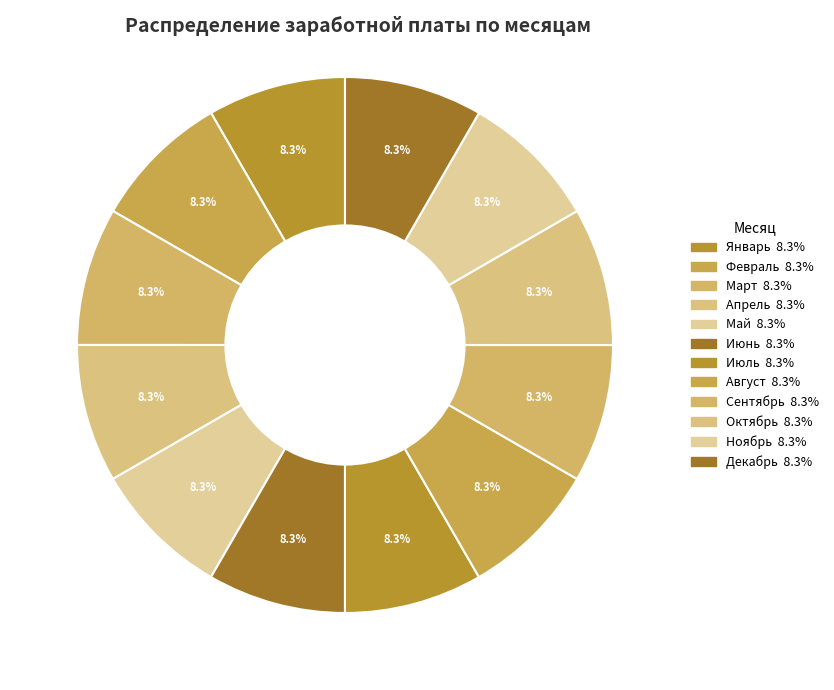

True or false: Июнь accounts for 14% of the total.

False